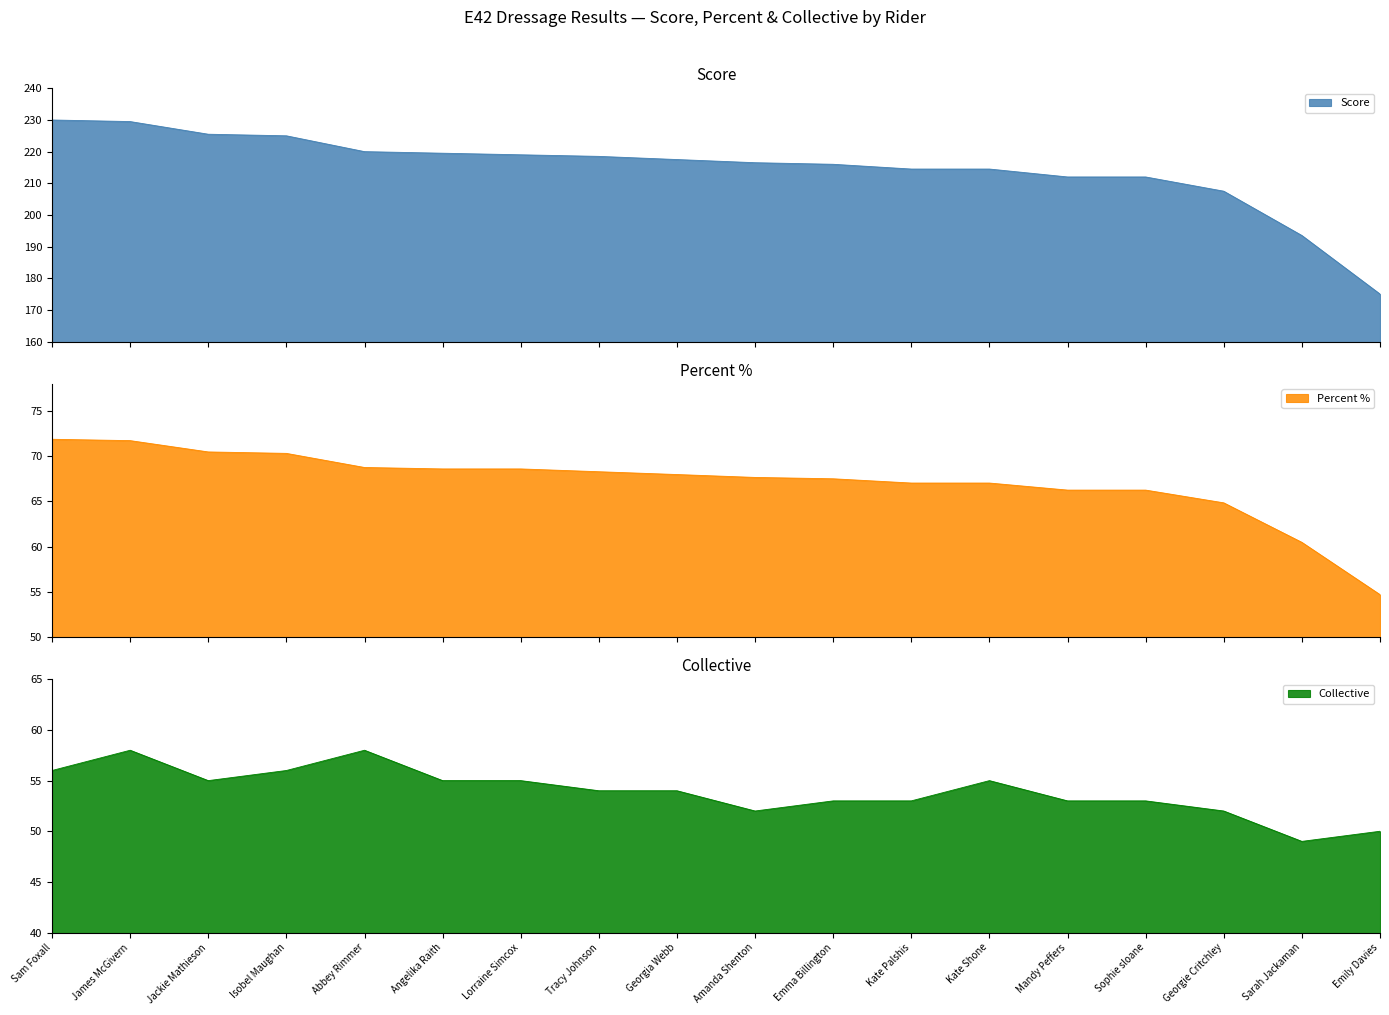

Which category has the highest value in the Percent series?

Sam Foxall